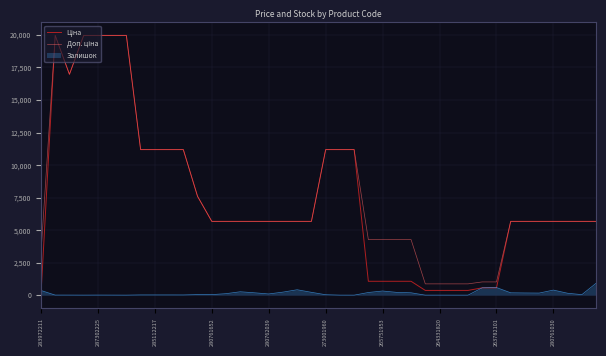

How many lines are shown in the chart?

3